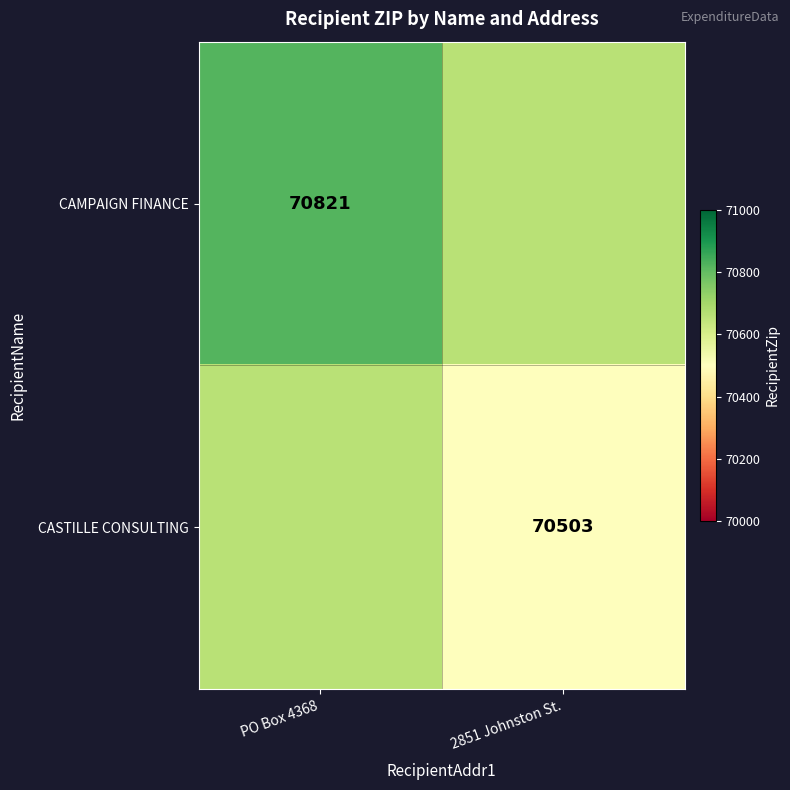

Count the number of categories in the chart.

2